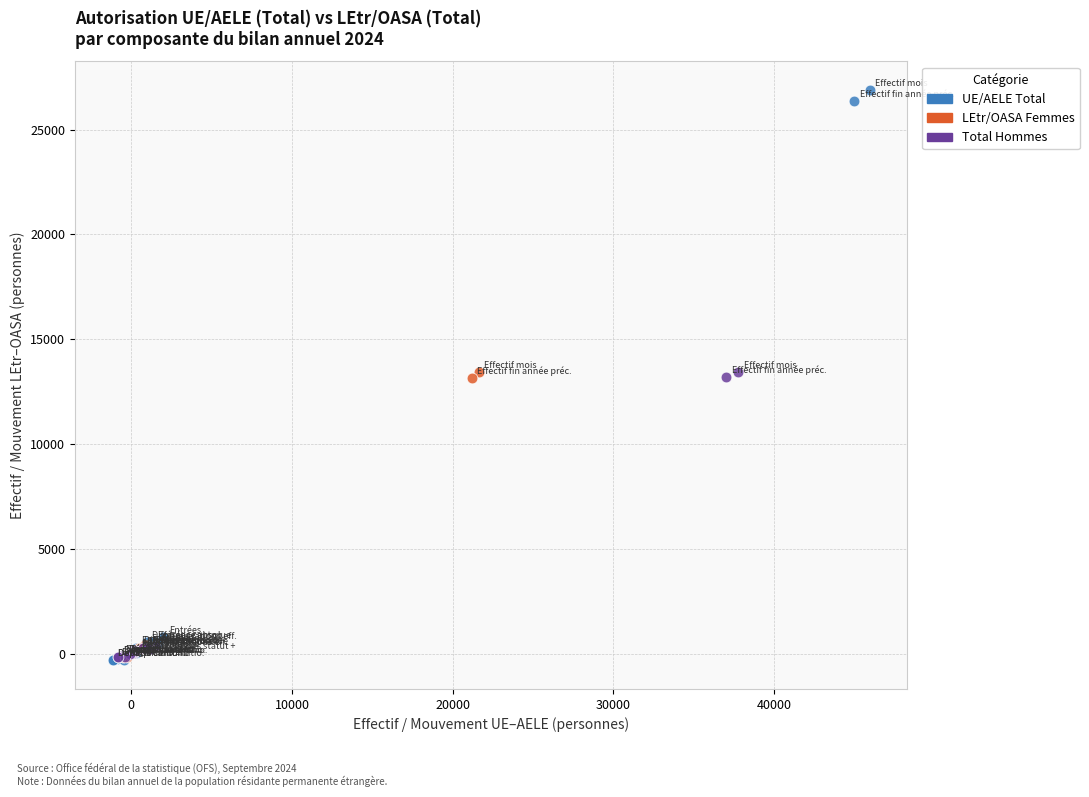

Which series has the largest Y range (max minus min)?

UE/AELE Total